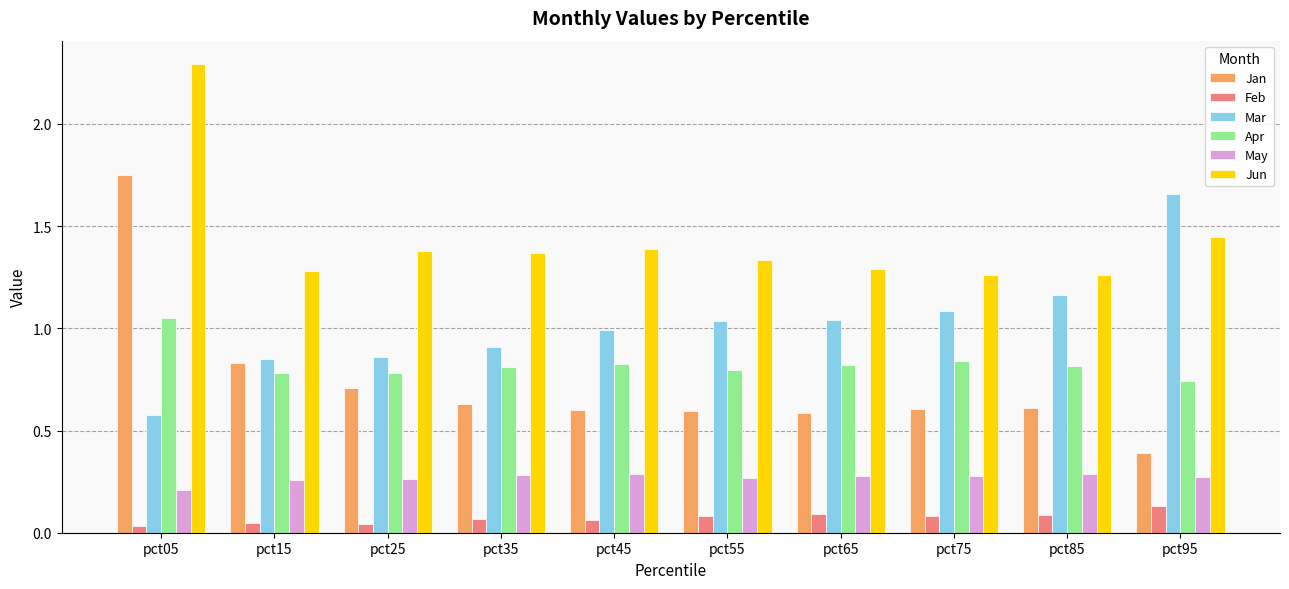

How many bars are there in total?

60